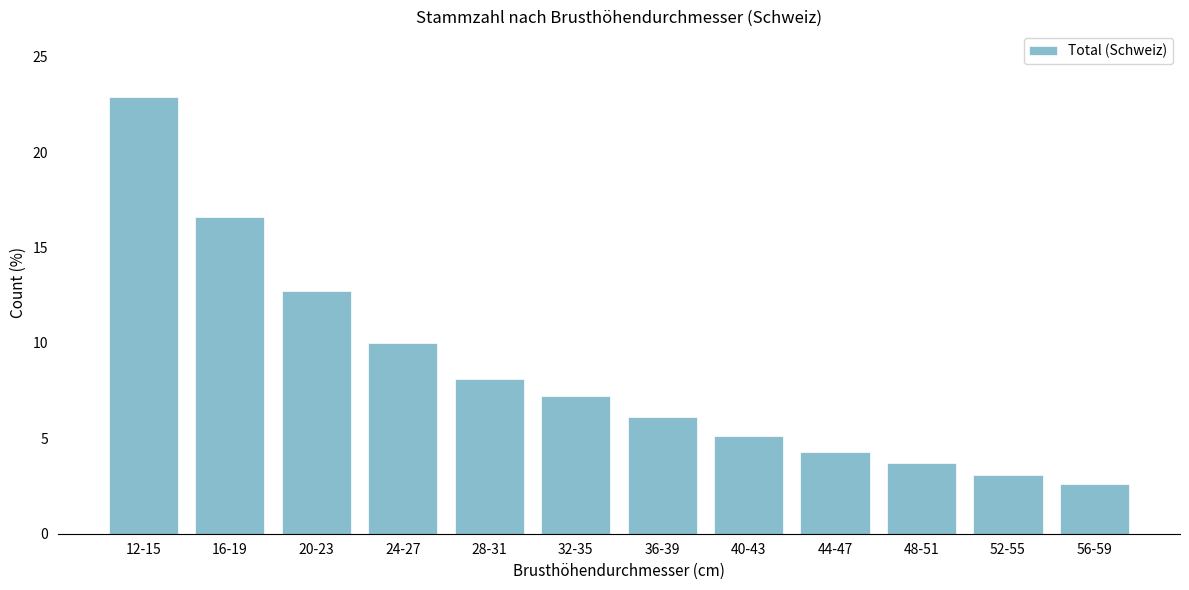

Reading left to right, what are all the values shown in this chart?

22.9	16.6	12.7	10.0	8.1	7.2	6.1	5.1	4.3	3.7	3.1	2.6